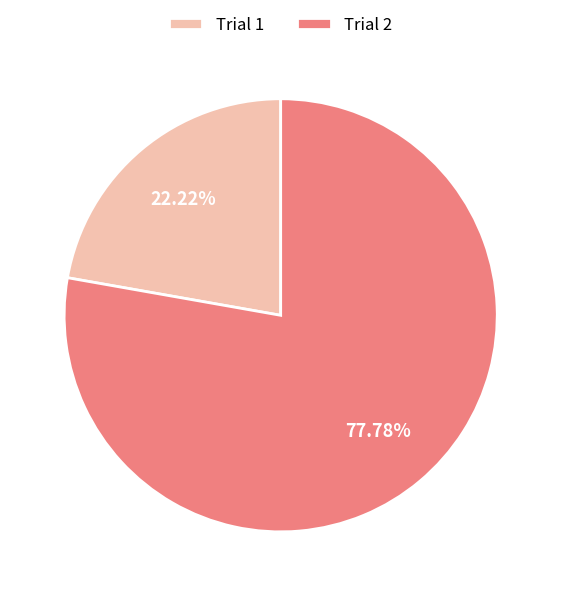

Do Trial 1 and Trial 2 together represent more than half of the pie?

Yes